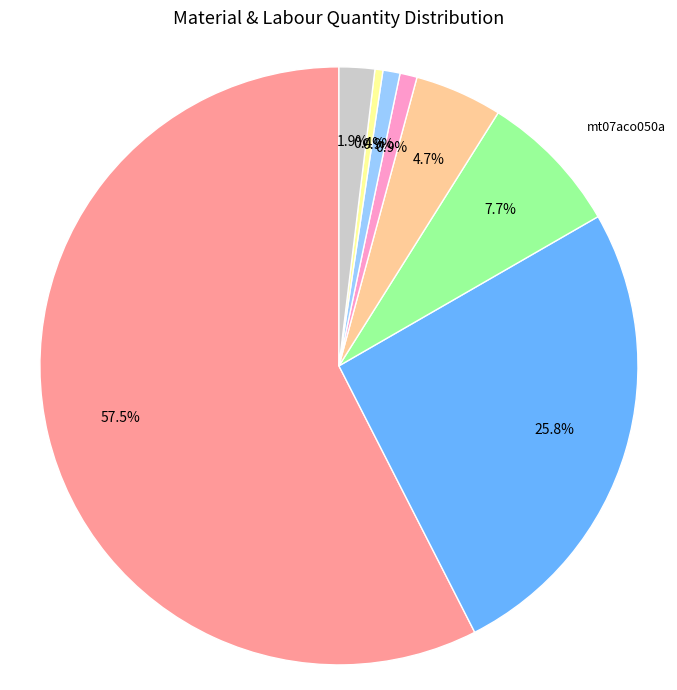

Is there a majority slice in this chart?

Yes